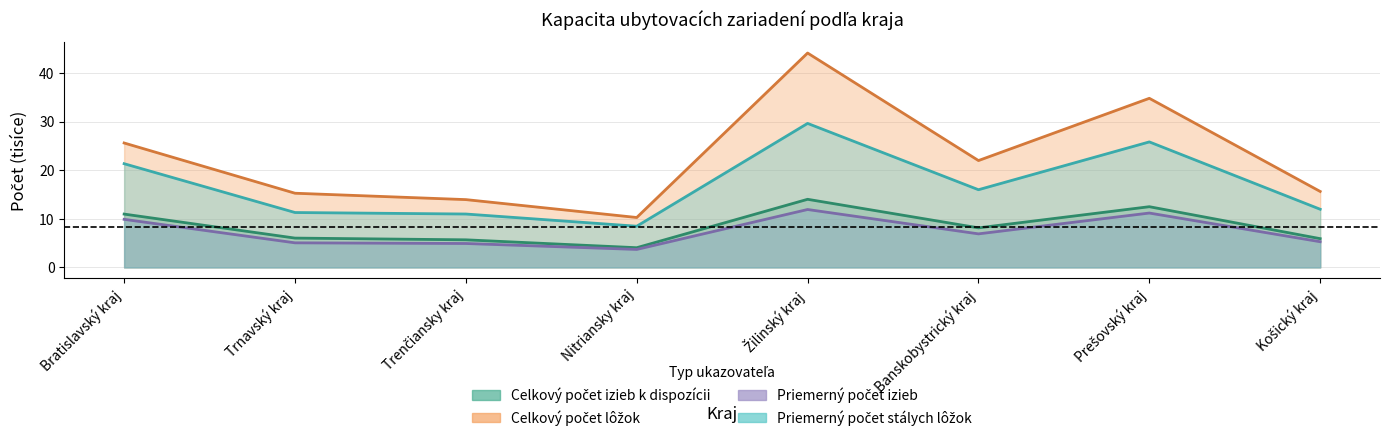

At which label does Priemerný počet izieb first exceed 6?

Bratislavský kraj